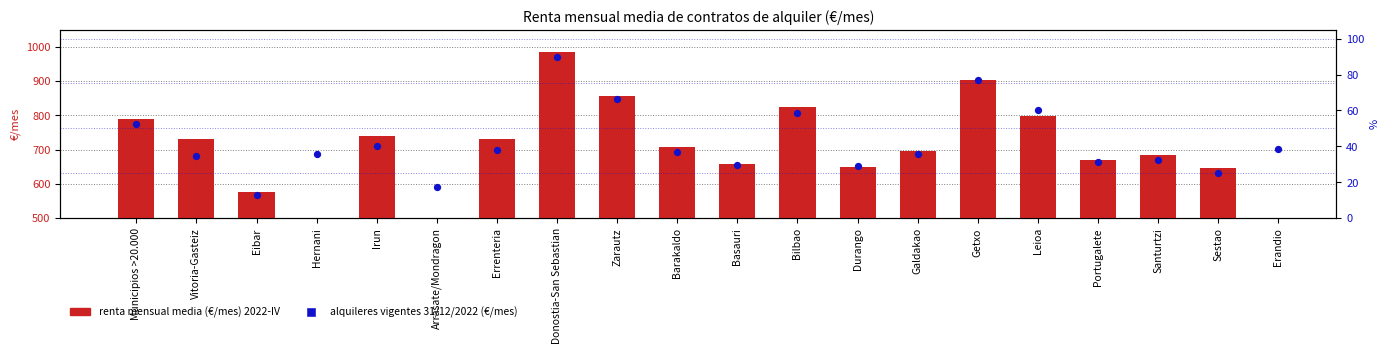

What is the total value across all series at Vitoria-Gasteiz?

765.3